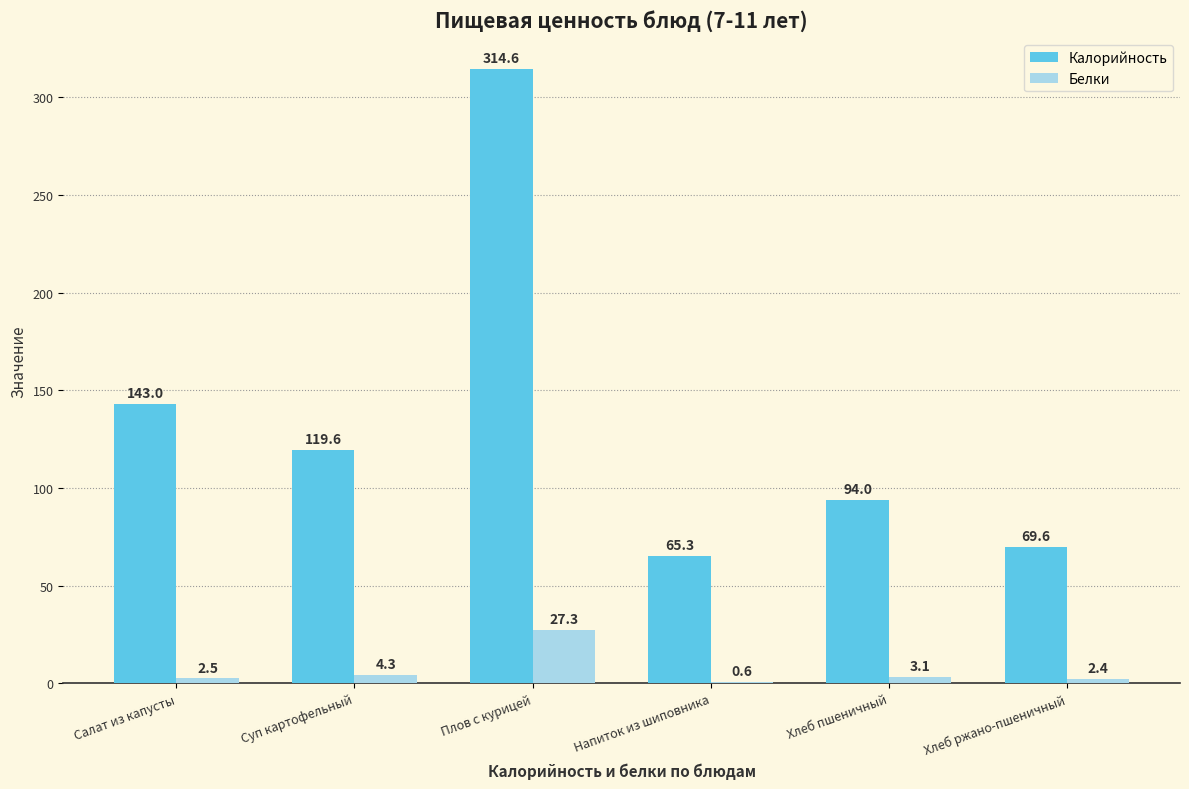

Between Салат из капусты and Плов с курицей, which series saw the biggest shift?

Калорийность